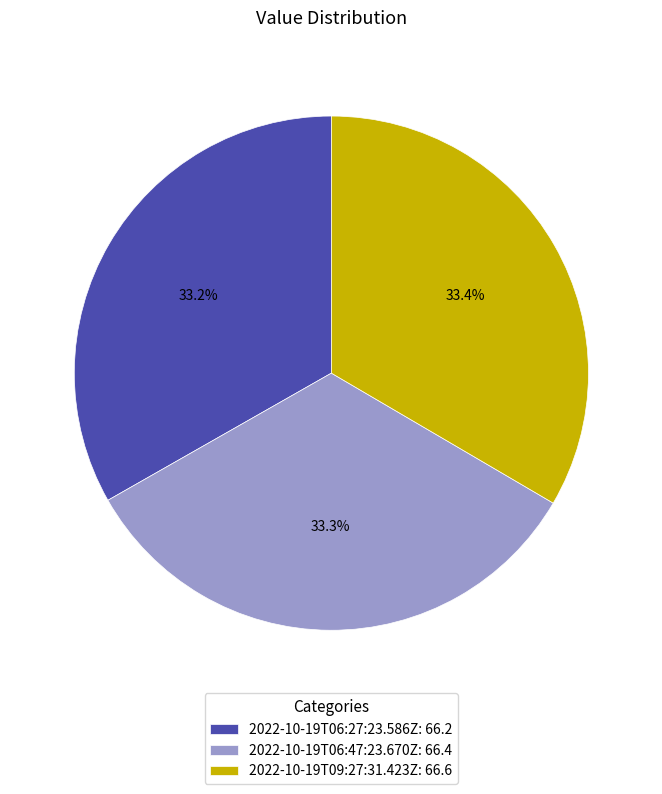

Is 2022-10-19T09:27:31.423Z the majority of the pie?

No